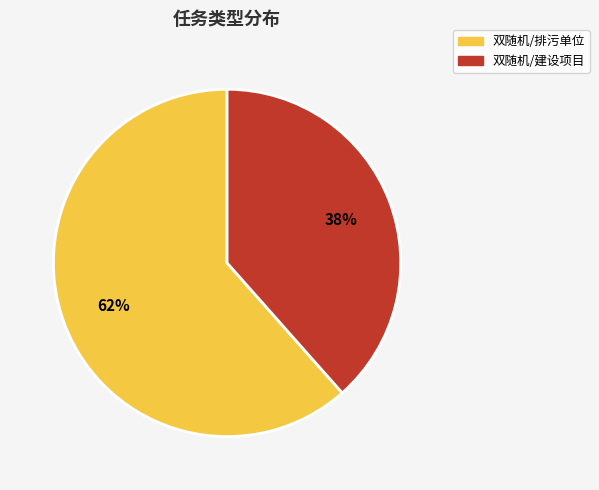

Which category has the smallest portion of the pie?

双随机/建设项目